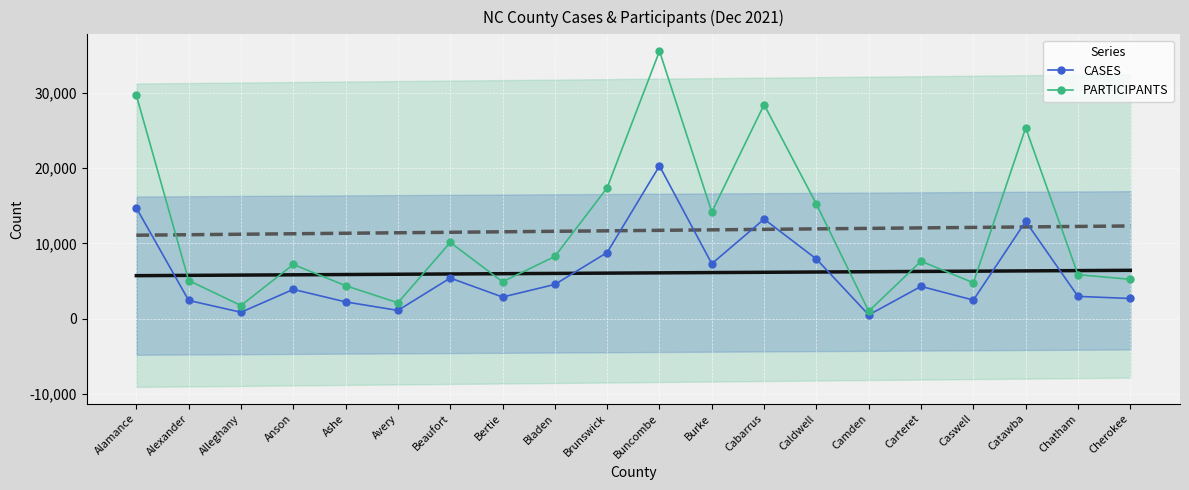

At which category is the sum across all series the highest?

Buncombe